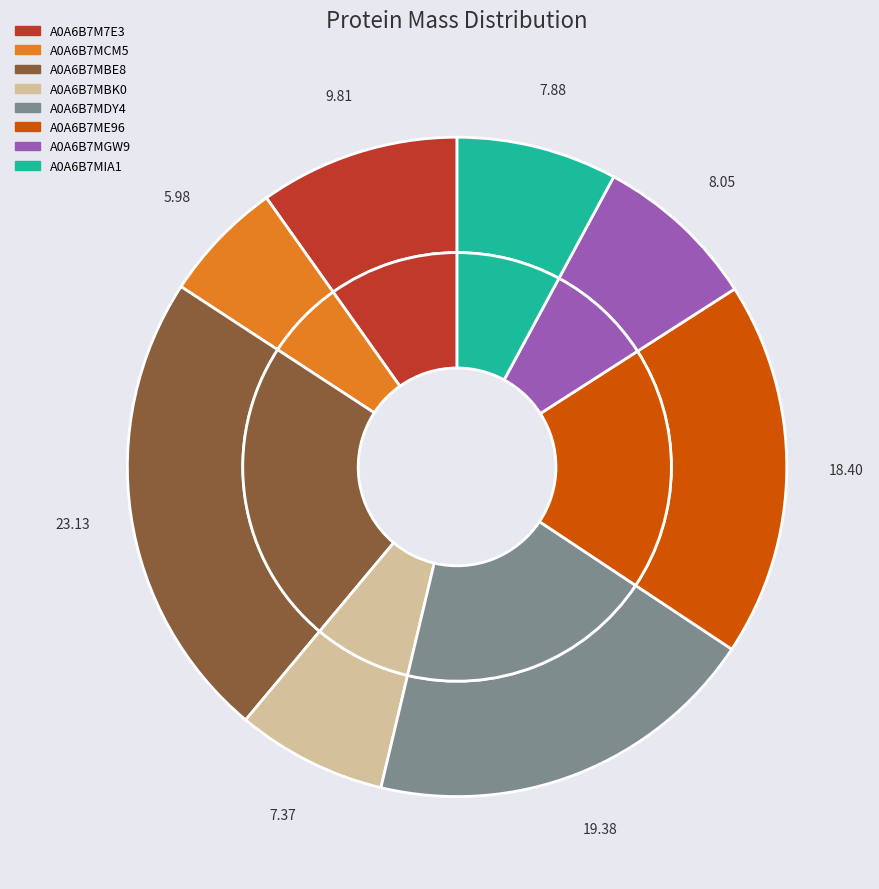

How many segments does this pie chart have?

8